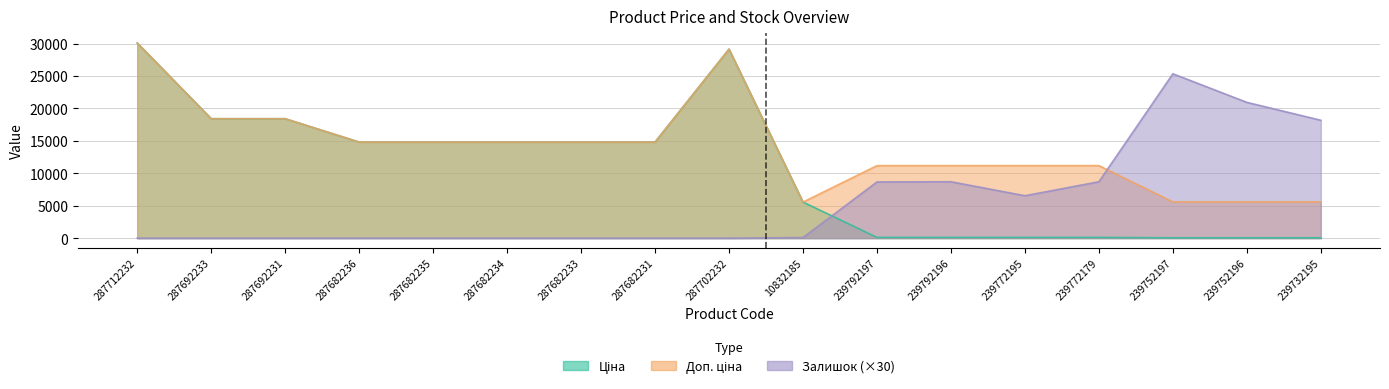

How many data points in Залишок are above 0?

8